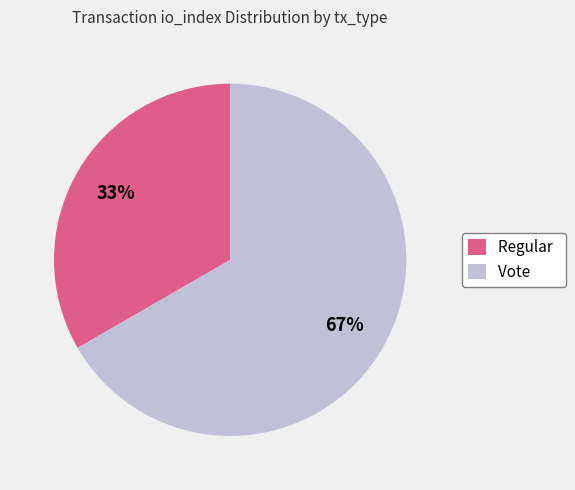

To the nearest percent, what is the average slice percentage?

50%